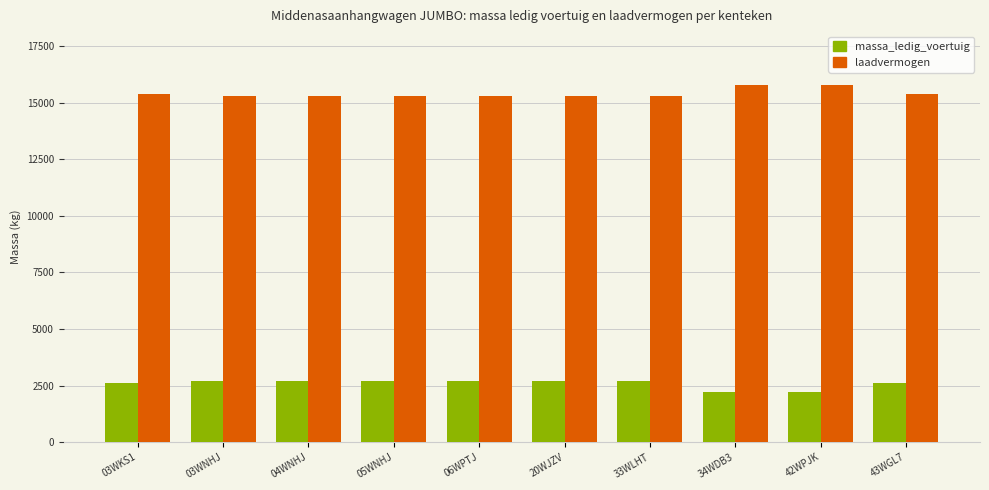

Is the value of laadvermogen at 05WNHJ greater than the value of massa_ledig_voertuig at 03WKS1?

Yes